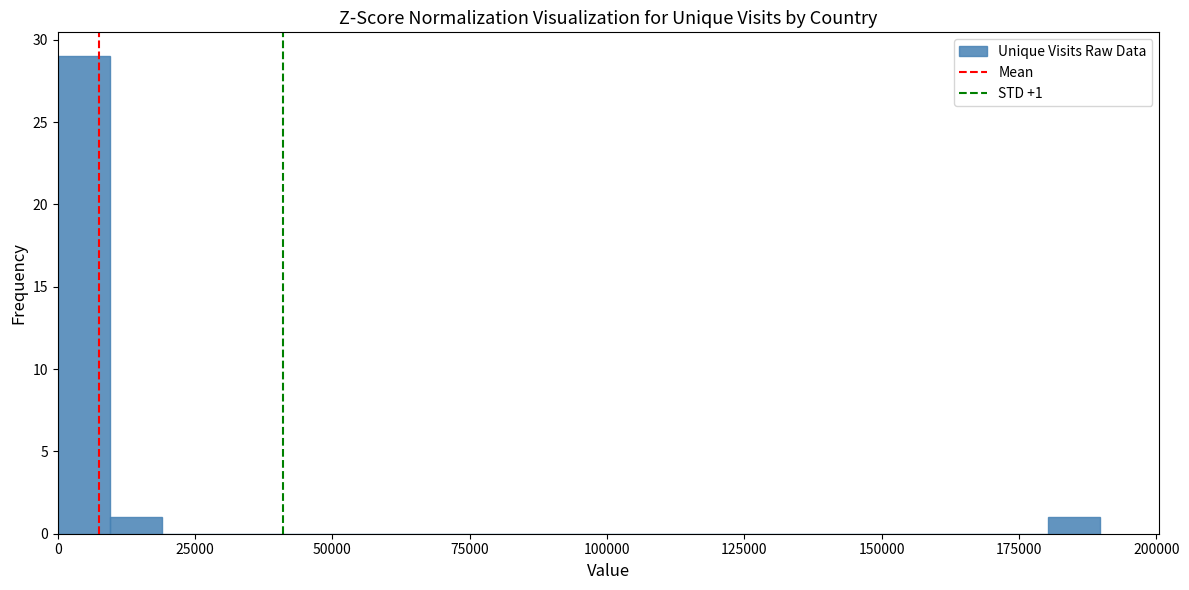

Around what value on the x-axis is the tallest bar? Give the approximate position of its centre, as read against the axis.

5000